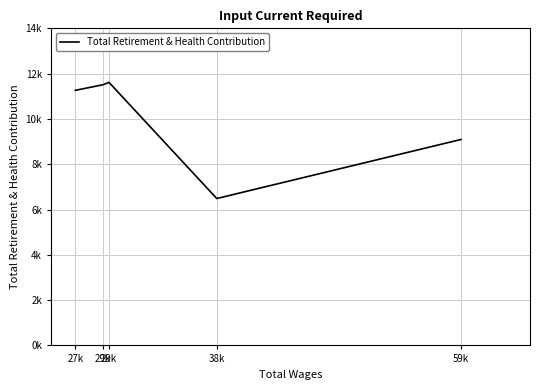

Does the chart have visible grid lines?

Yes